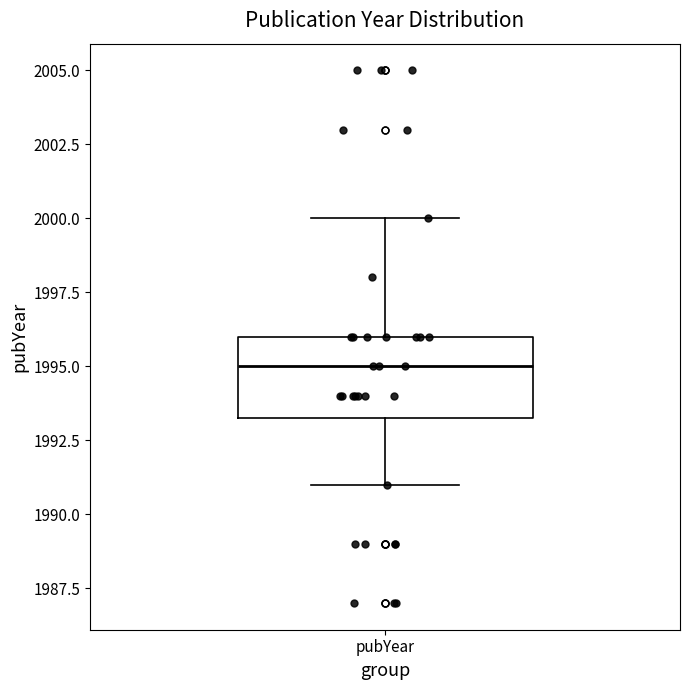

Where is the lower edge of the box for pubYear on the y-axis? The values are not printed on the chart, so give them approximately, as read against the axis.

1993.5